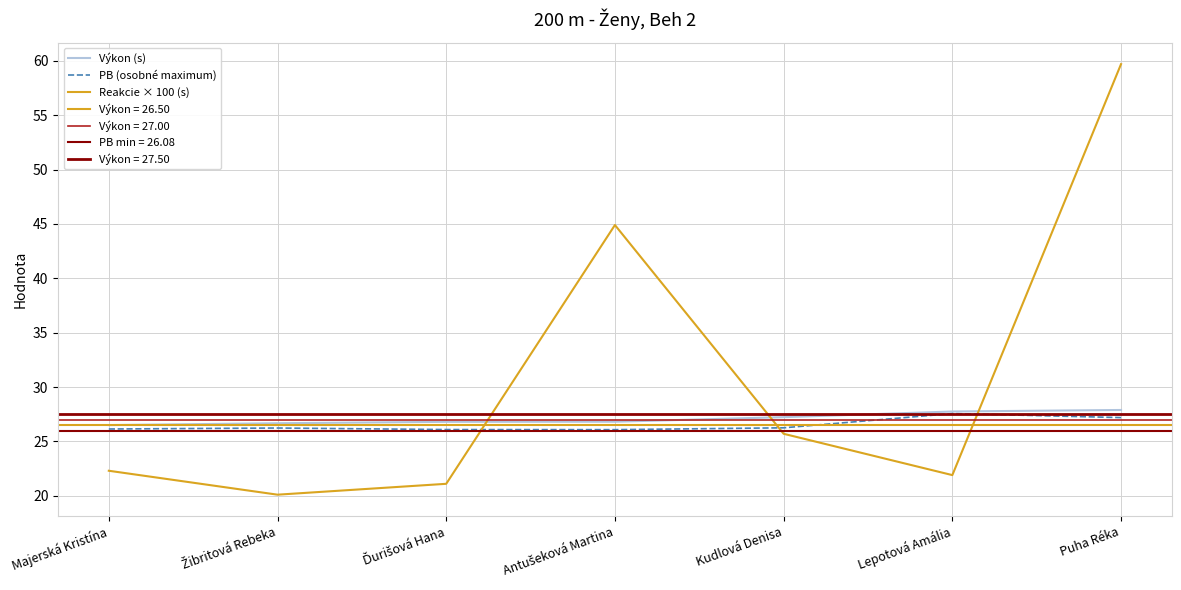

Rank the categories by Reakcie × 100 (s) value from highest to lowest.

Puha Réka, Antušeková Martina, Kudlová Denisa, Majerská Kristína, Lepotová Amália, Ďurišová Hana, Žibritová Rebeka